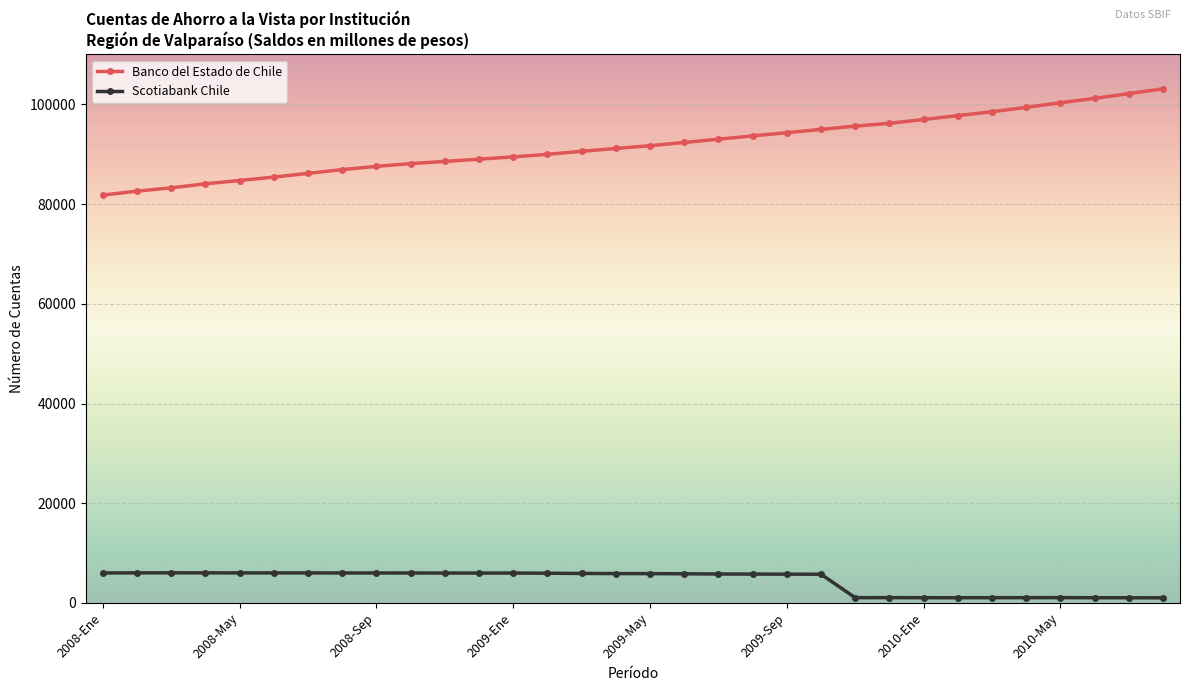

What is the sum of all Scotiabank Chile values?

141255